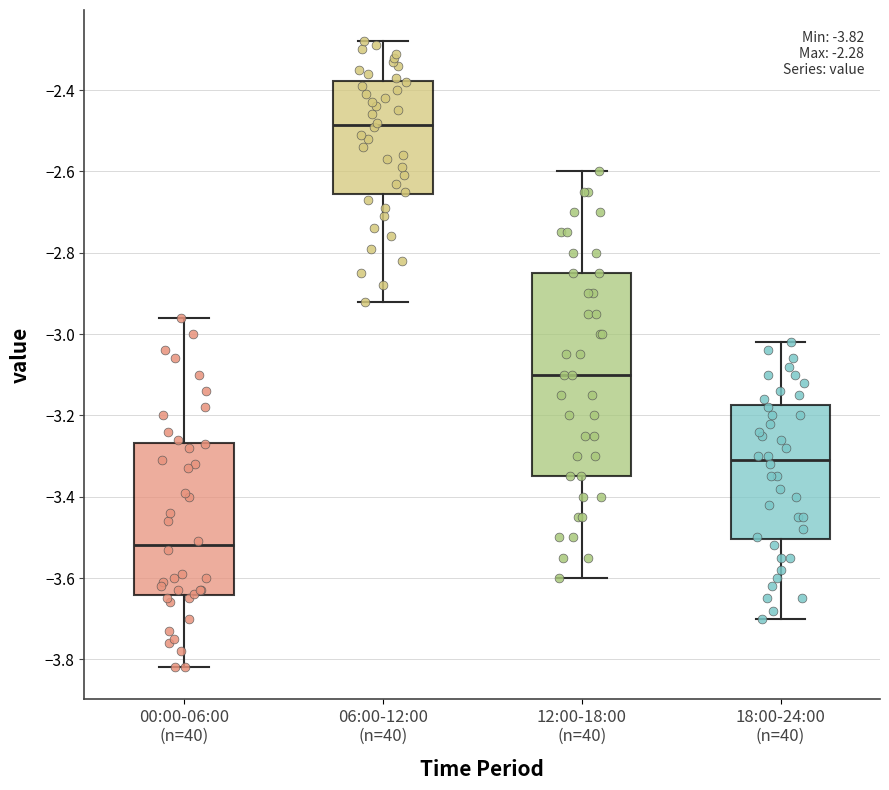

Which box has the highest median line?

06:00-12:00 (n=40)